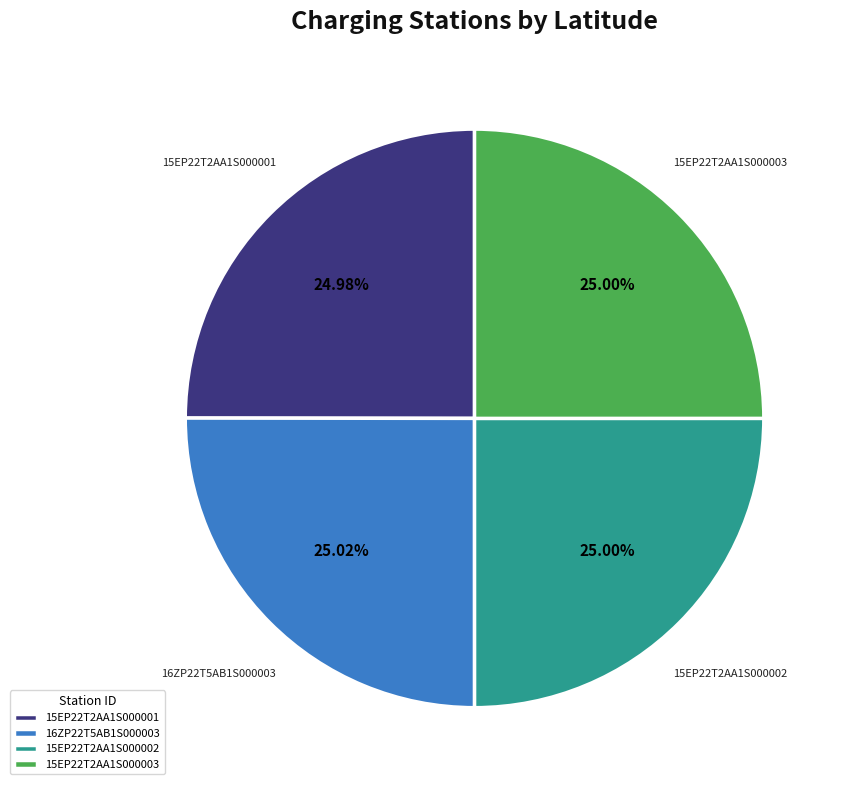

Is 16ZP22T5AB1S000003 the majority of the pie?

No